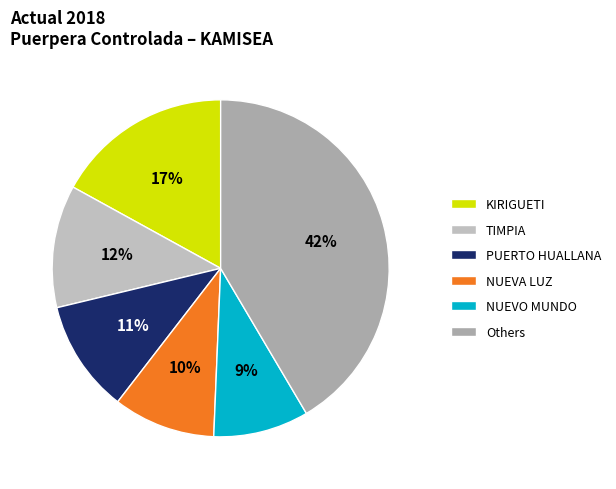

Rank the categories by value from highest to lowest.

Others, KIRIGUETI, TIMPIA, PUERTO HUALLANA, NUEVA LUZ, NUEVO MUNDO